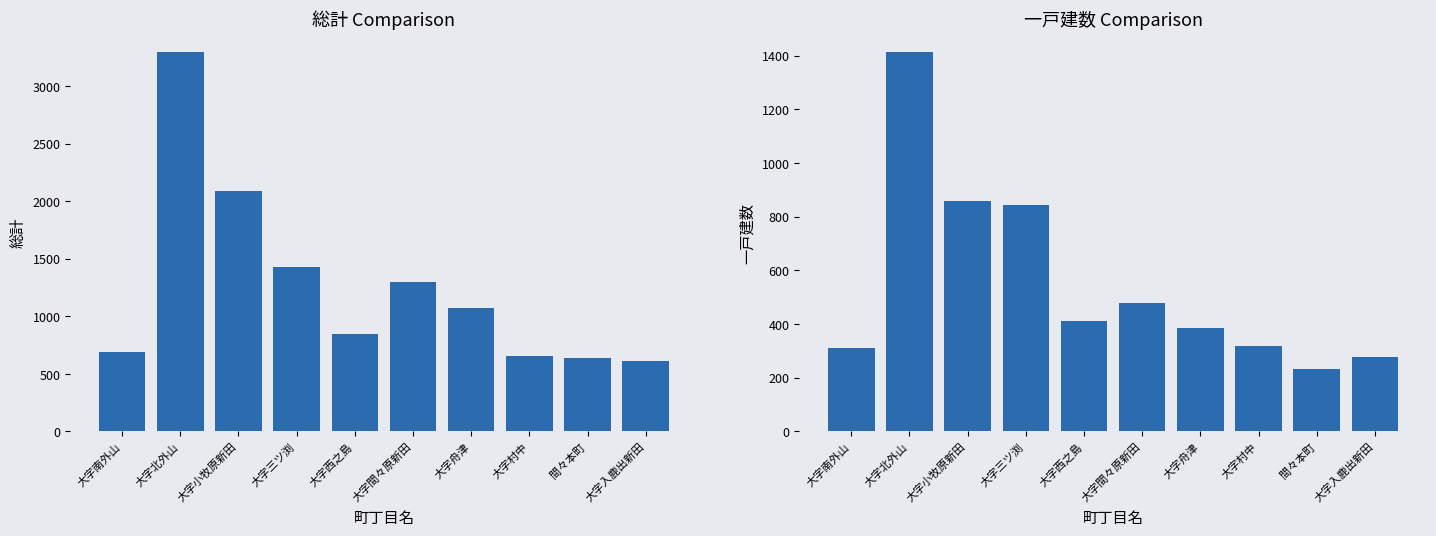

What value does the 総計 series have at 大字西之島, to the nearest 100?

800